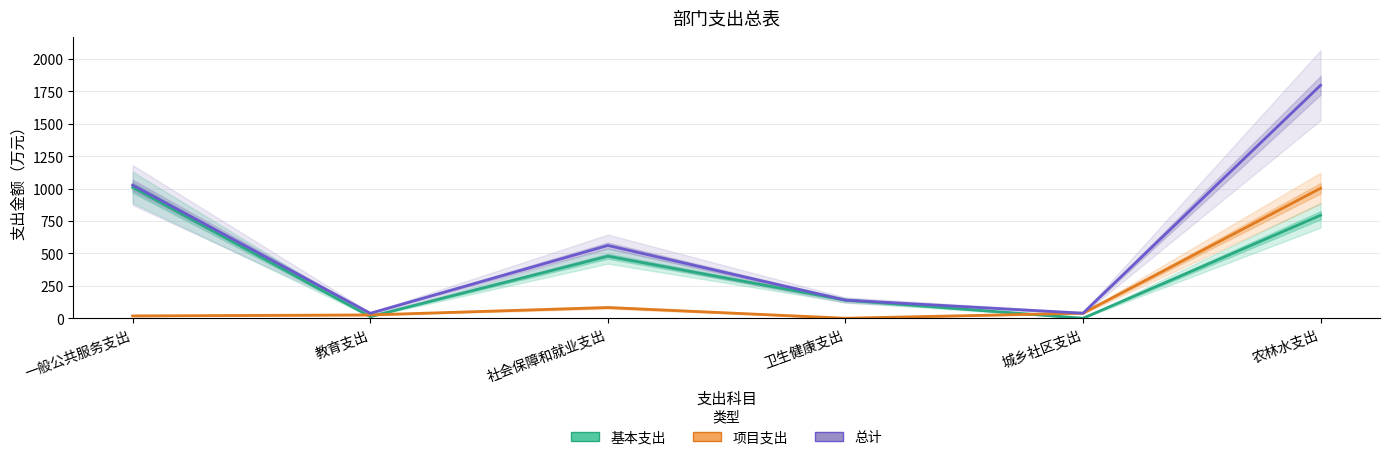

At which label is 基本支出 closest to 504?

社会保障和就业支出